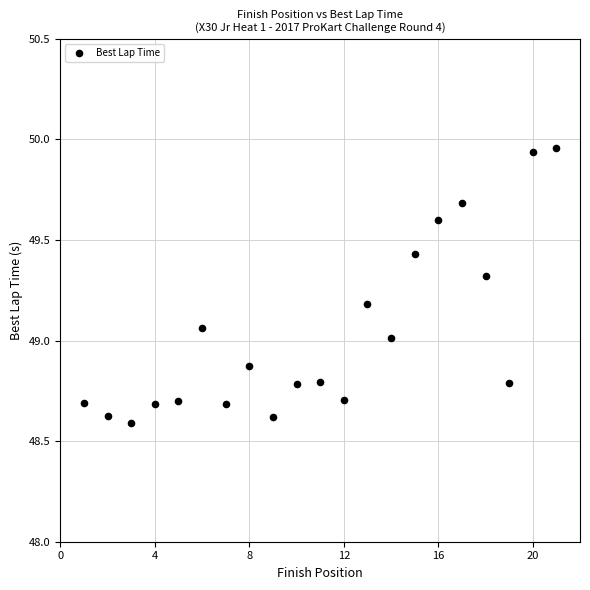

What is the range of Y values (max minus min)?

1.4